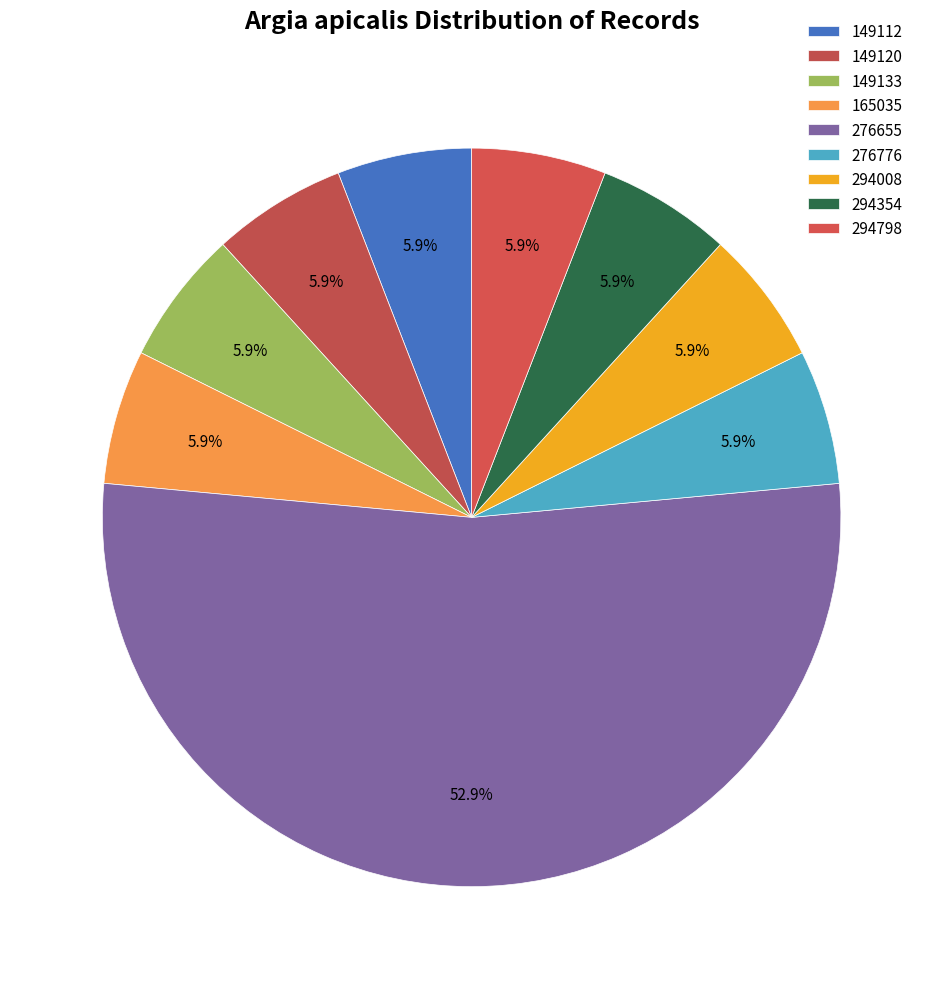

Does any single category account for the majority?

Yes